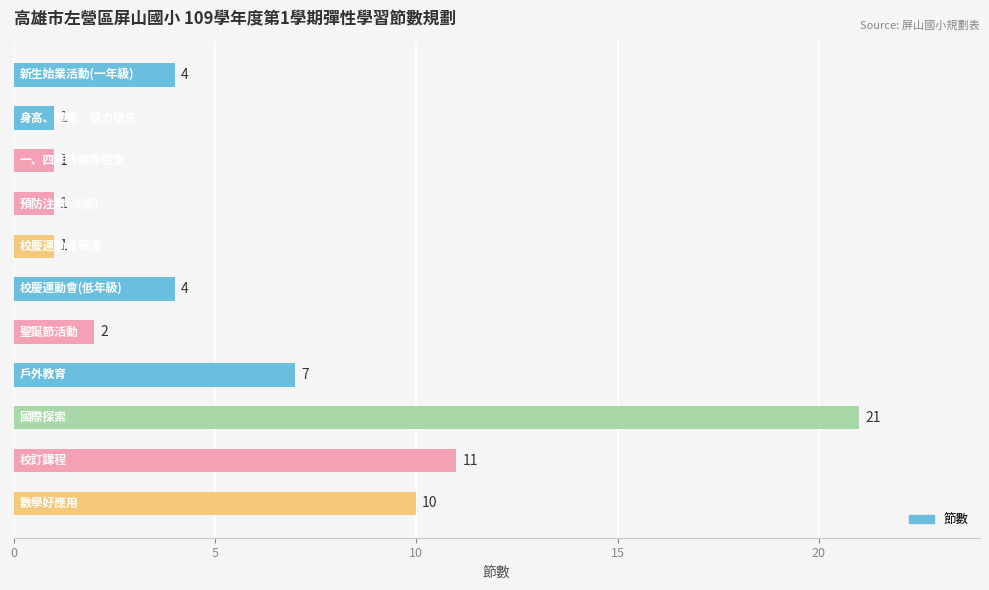

Are the bars grouped side by side (vs. stacked)?

No